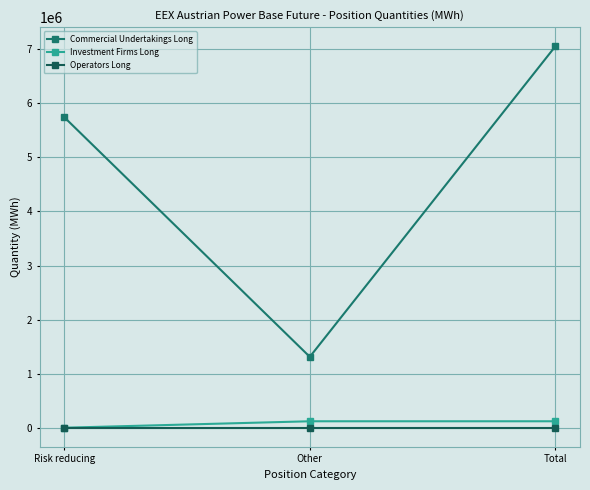

What position from the right is Risk reducing?

3